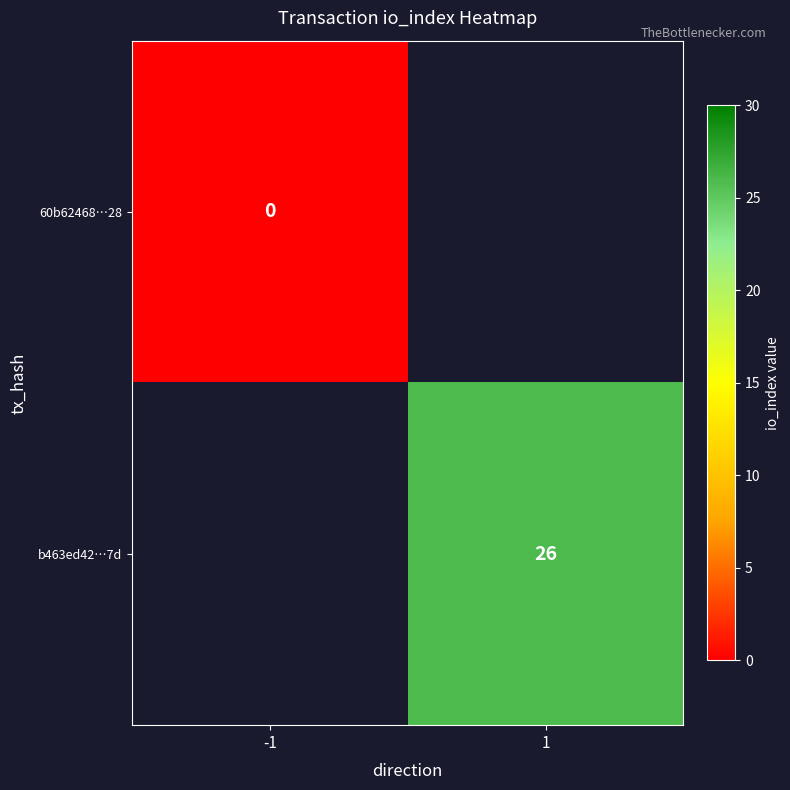

The value of b463ed42…7d at 1 is 37. True or false?

False